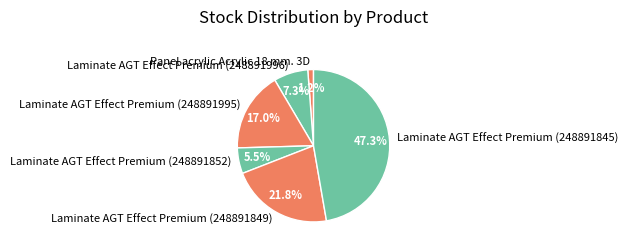

To the nearest percent, what is the combined percentage of Panel acrylic Acrylic 18 mm. 3D and Laminate AGT Effect Premium (248891852)?

7%